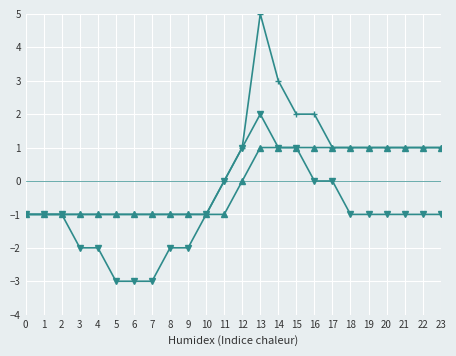

How many distinct data groups are displayed?

3